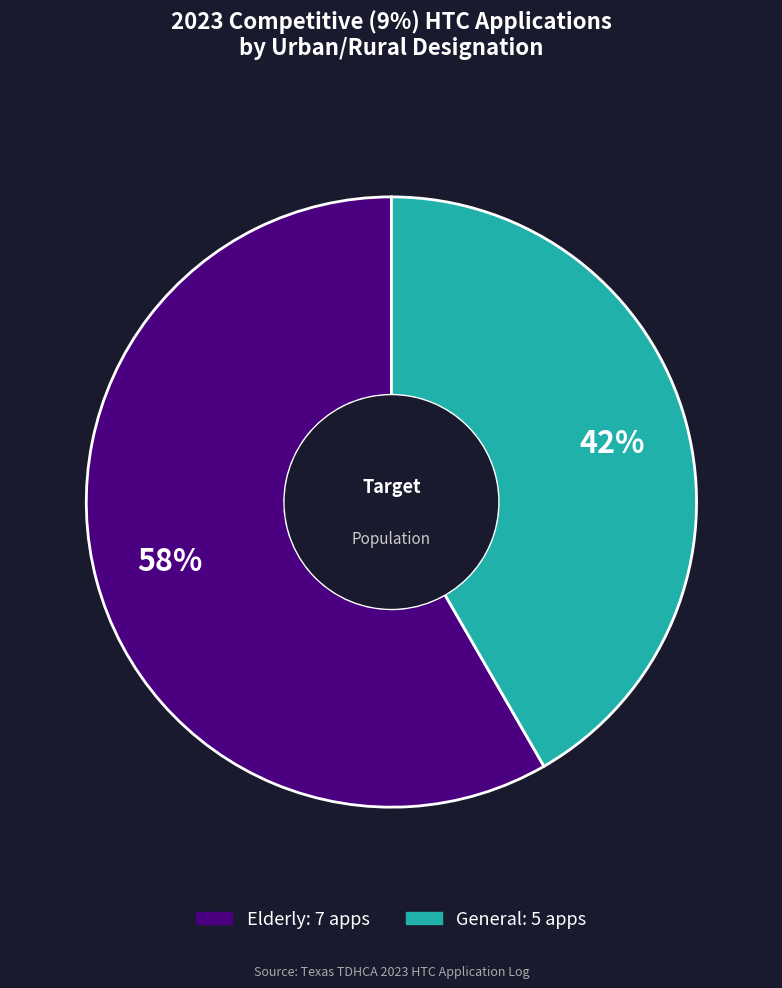

Is there any slice that represents more than half of the pie?

Yes